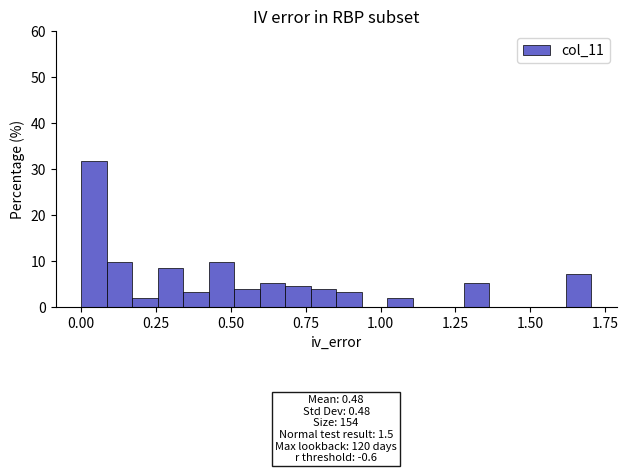

Read against the x-axis, roughly where is the centre of the tallest bar?

0.05